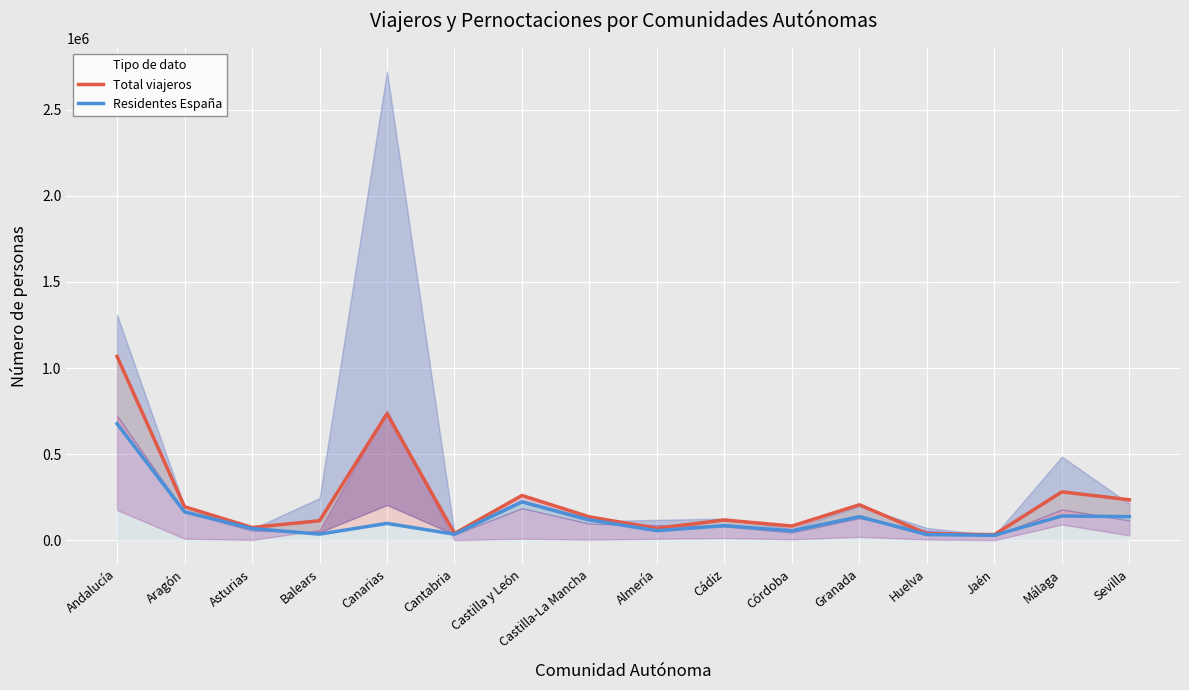

Reading left to right, what are all the values shown in this chart?

Total viajeros: Andalucía=1067385	Aragón=195312	Asturias=74812	Balears=113862	Canarias=735059	Cantabria=40220	Castilla y León=260645	Castilla-La Mancha=136211	Almería=70031	Cádiz=118221	Córdoba=83158	Granada=206615	Huelva=38904	Jaén=33241	Málaga=281622	Sevilla=235592
Residentes España: Andalucía=677175	Aragón=165325	Asturias=68617	Balears=36301	Canarias=98540	Cantabria=35739	Castilla y León=223846	Castilla-La Mancha=118782	Almería=56331	Cádiz=85268	Córdoba=55479	Granada=137451	Huelva=33604	Jaén=29604	Málaga=141692	Sevilla=137747